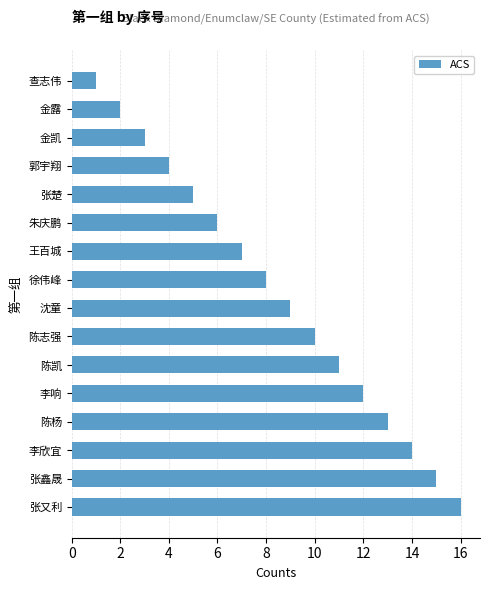

List the labels in order of value, largest first.

张又利, 张鑫晟, 李欣宜, 陈杨, 李响, 陈凯, 陈志强, 沈童, 徐伟峰, 王百城, 朱庆鹏, 张楚, 郭宇翔, 金凯, 金露, 查志伟